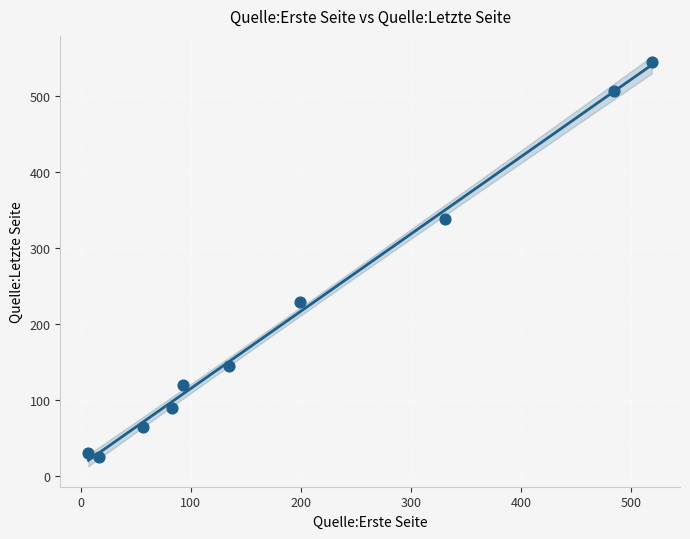

What is the average Y value?

209